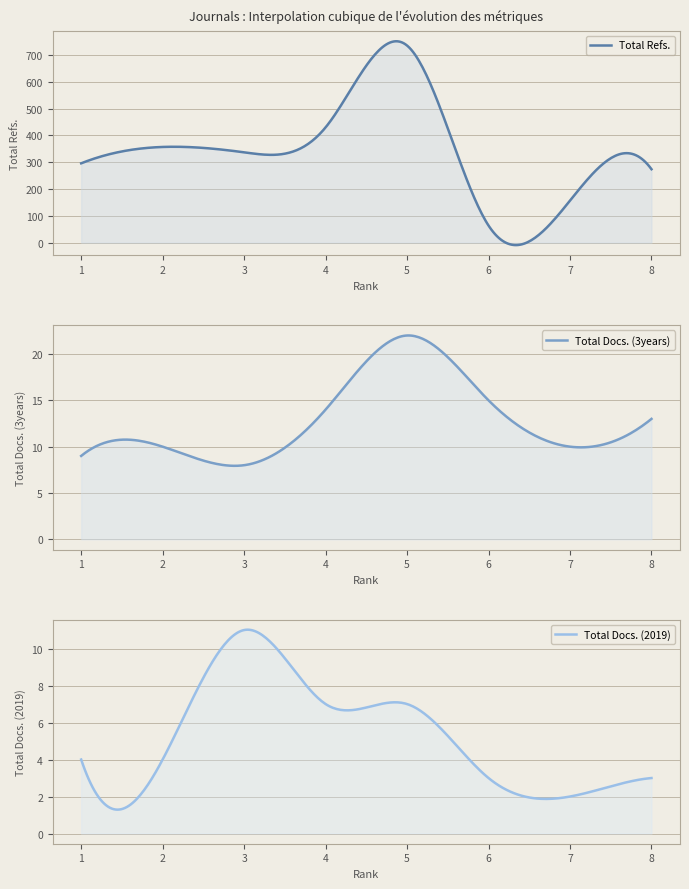

True or false: Total Docs. (3years) has more than 0 interior local peaks.

True